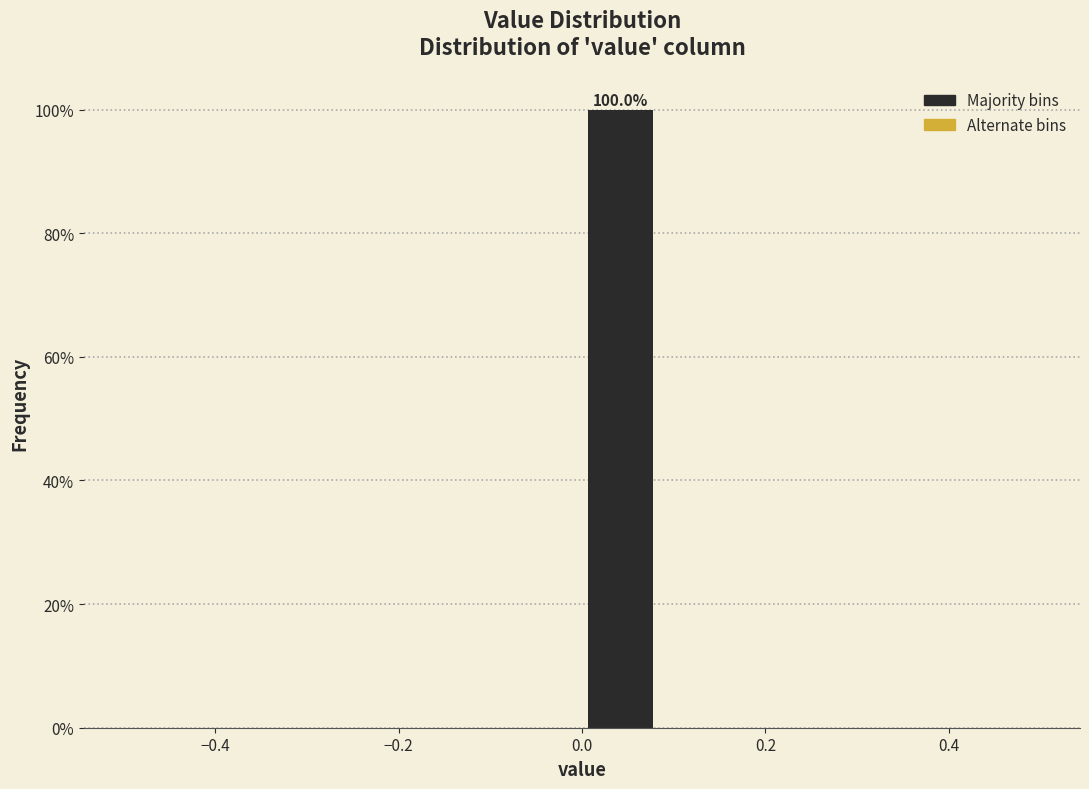

Over which range of the x-axis is the bar tallest?

0.00 to 0.08